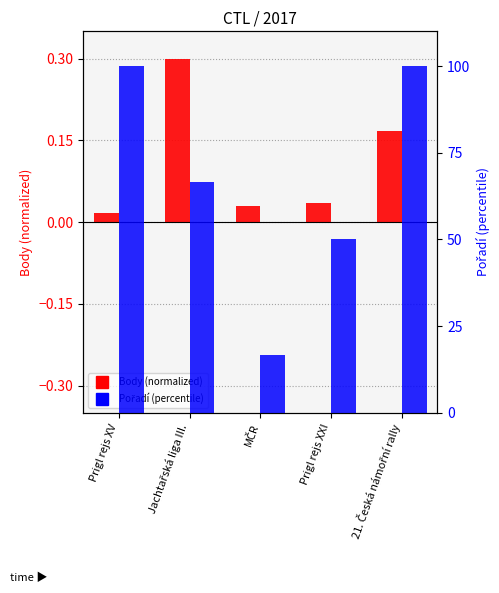

How many categories are shown in the chart?

5